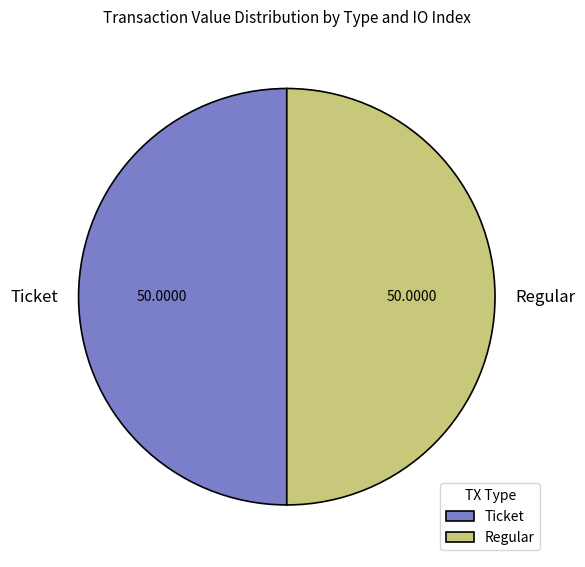

Approximately how many times larger is the value at Ticket compared to Regular?

1.0